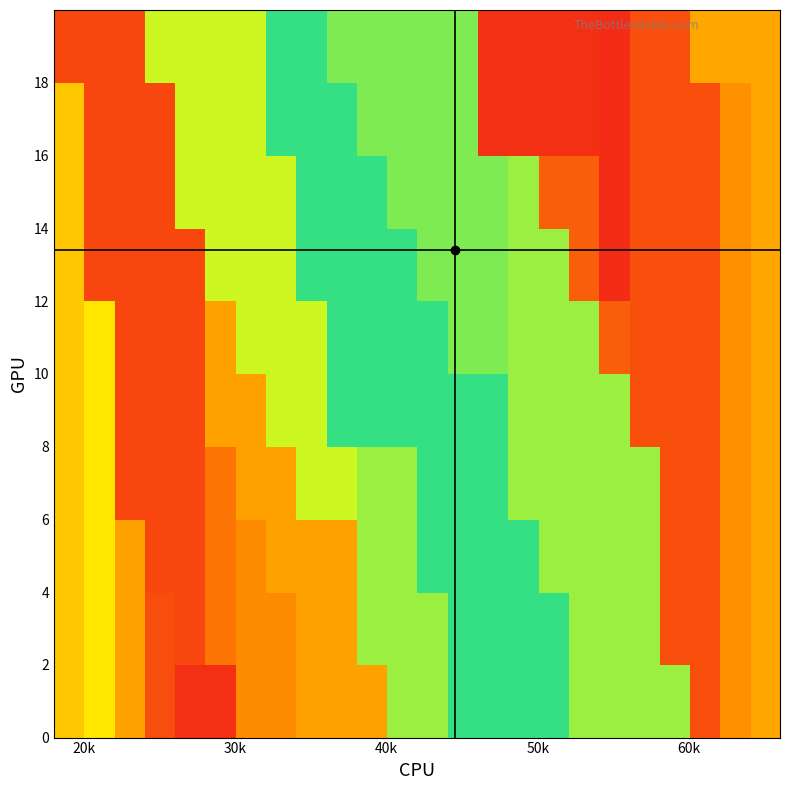

How many categories are shown in the chart?

24